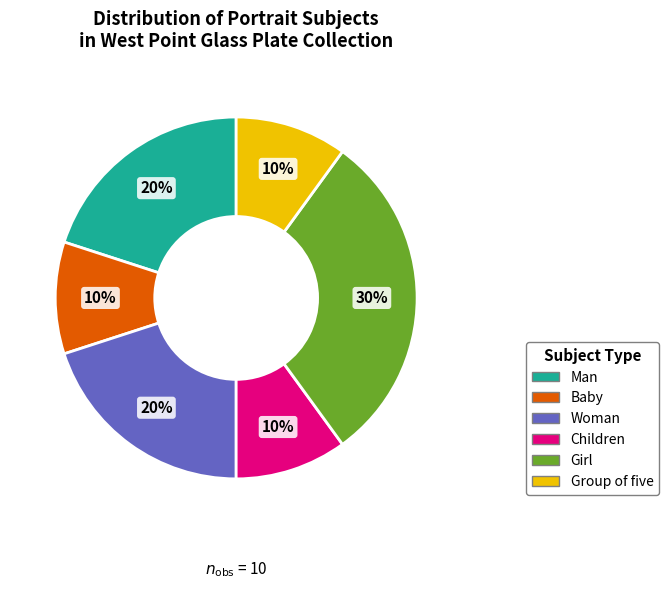

Count the number of slices in the pie.

6